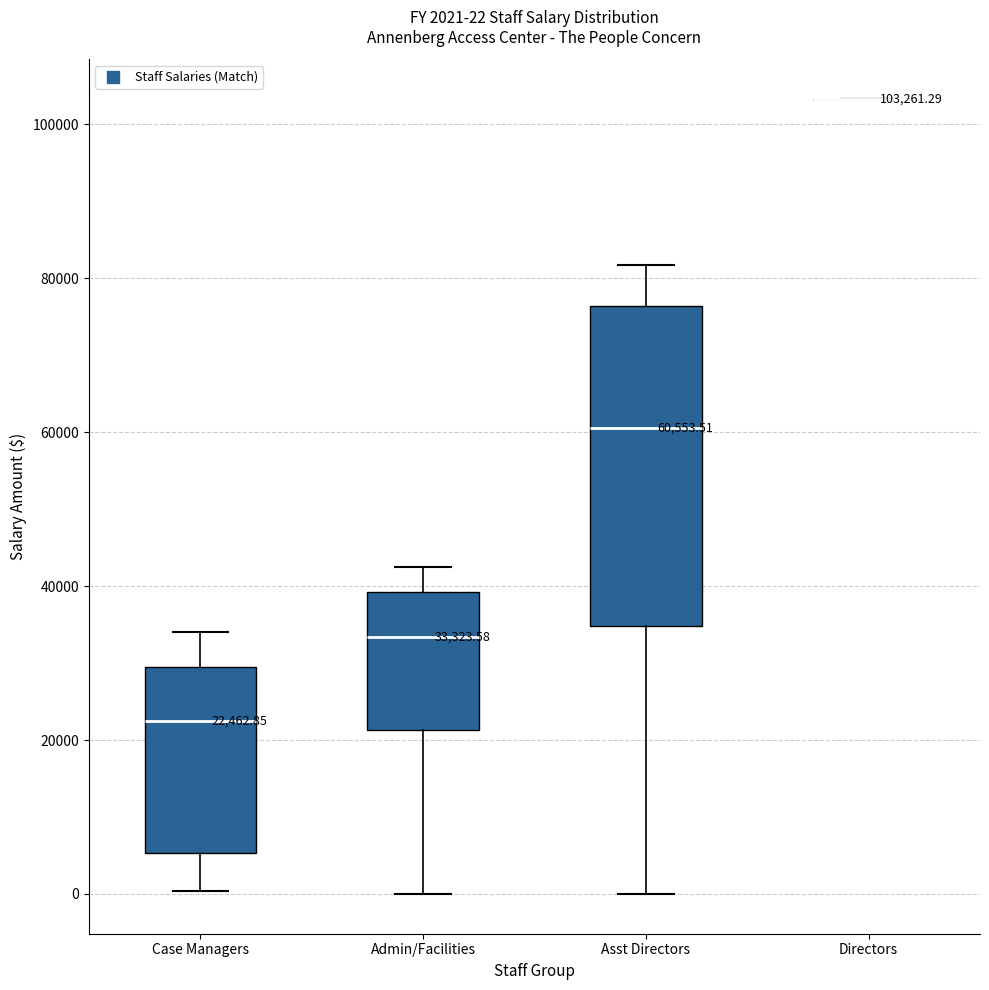

Which box is the tallest, from its lower edge to its upper edge?

Asst Directors